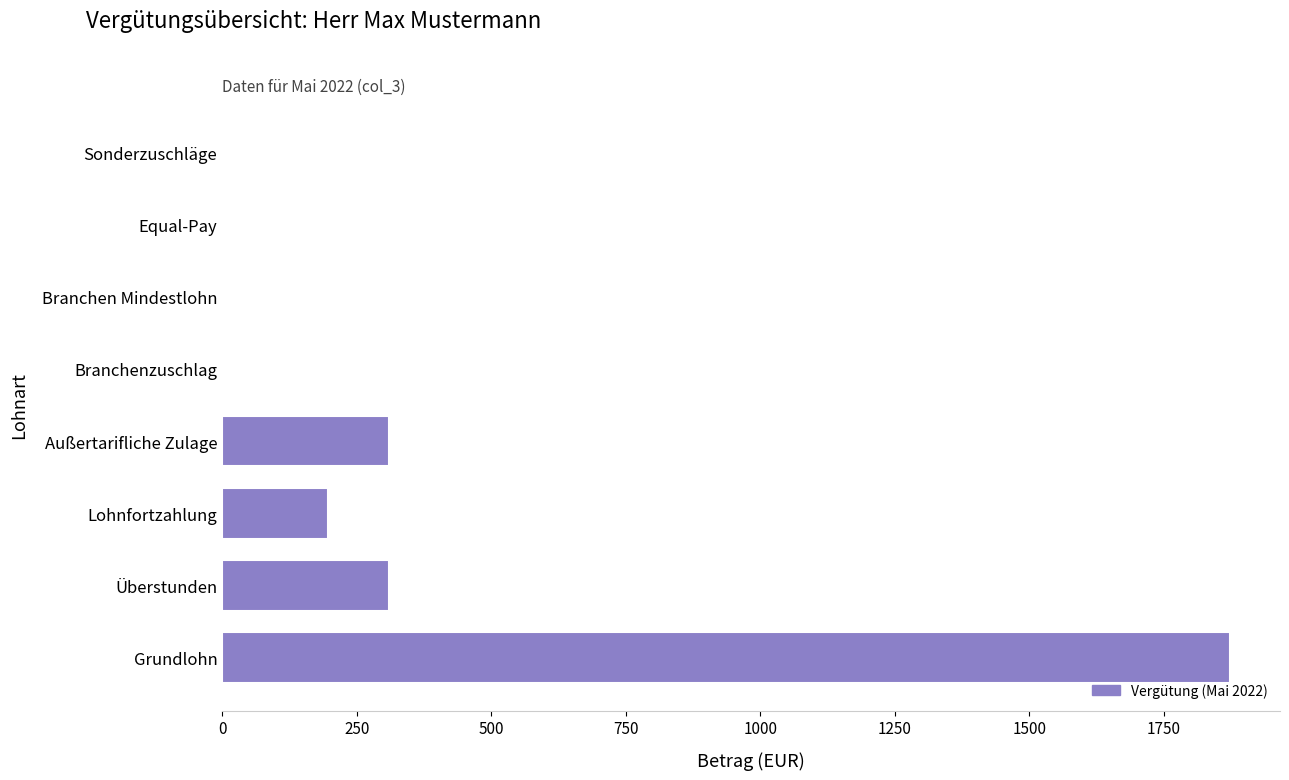

What is the sum of all values?

2689.5